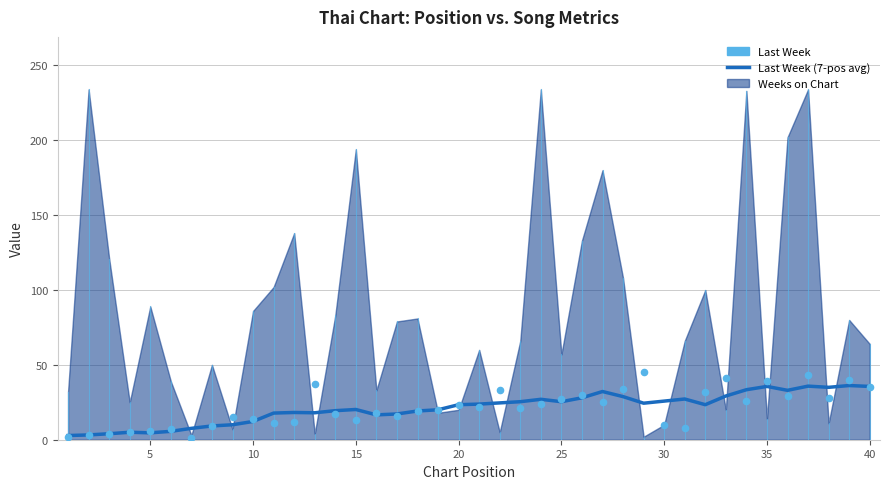

Which series contains the lowest Y value?

Last Week